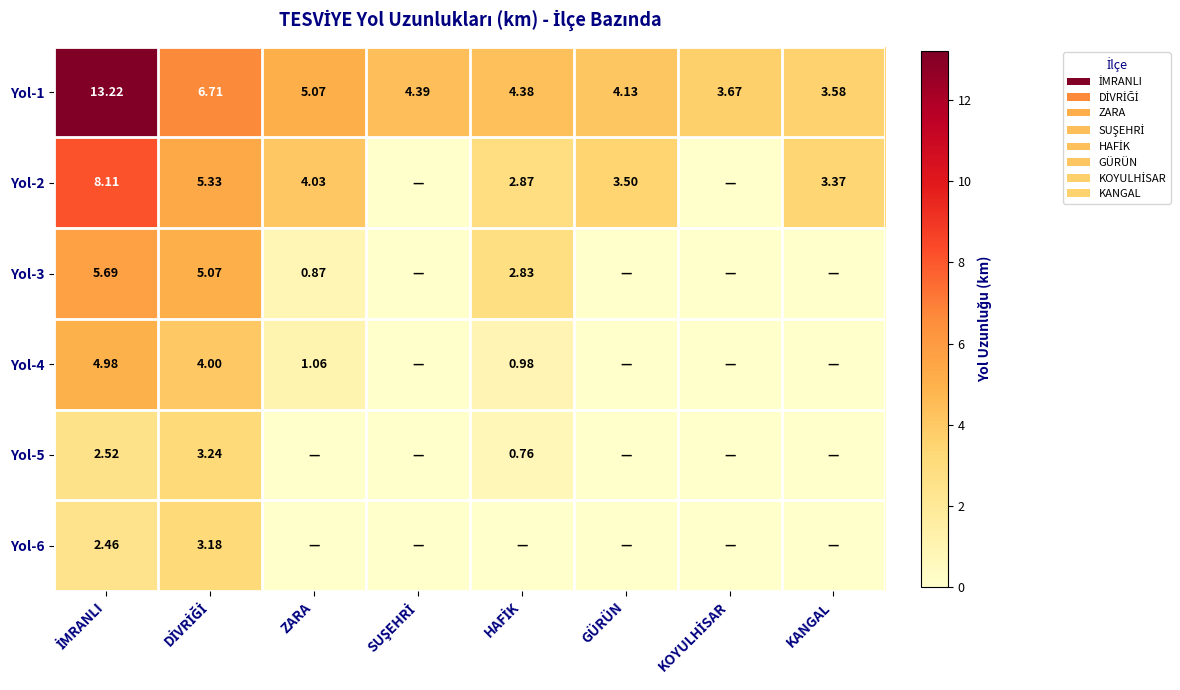

At how many categories does at least one series exceed 1?

8